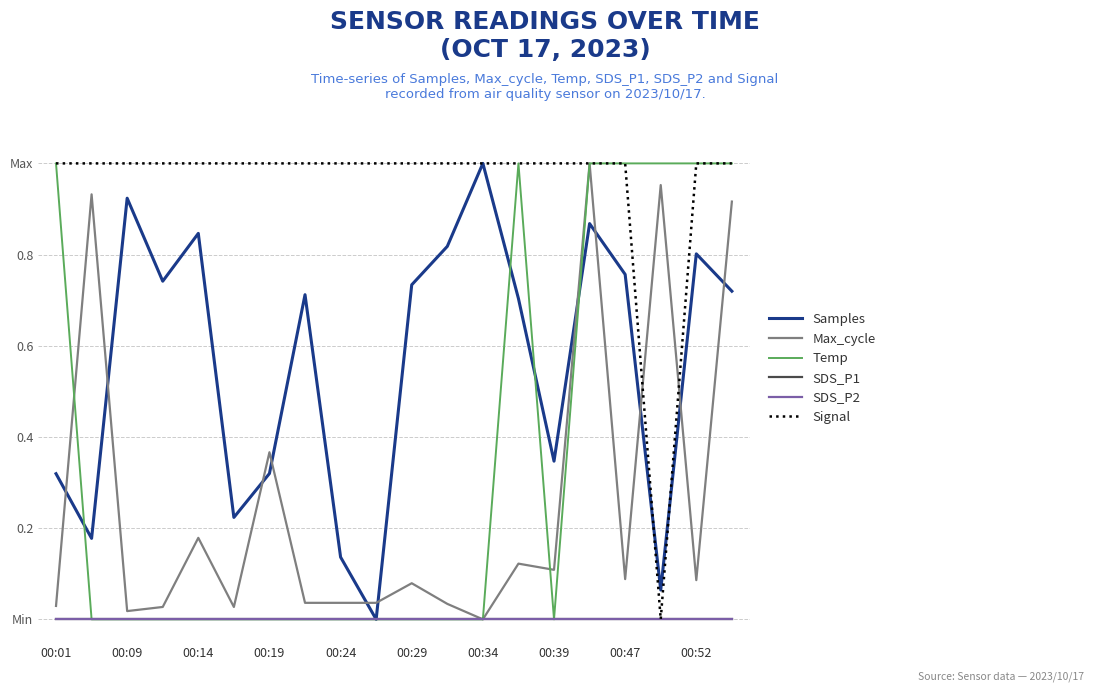

Does the chart display data point markers on the line(s)?

No